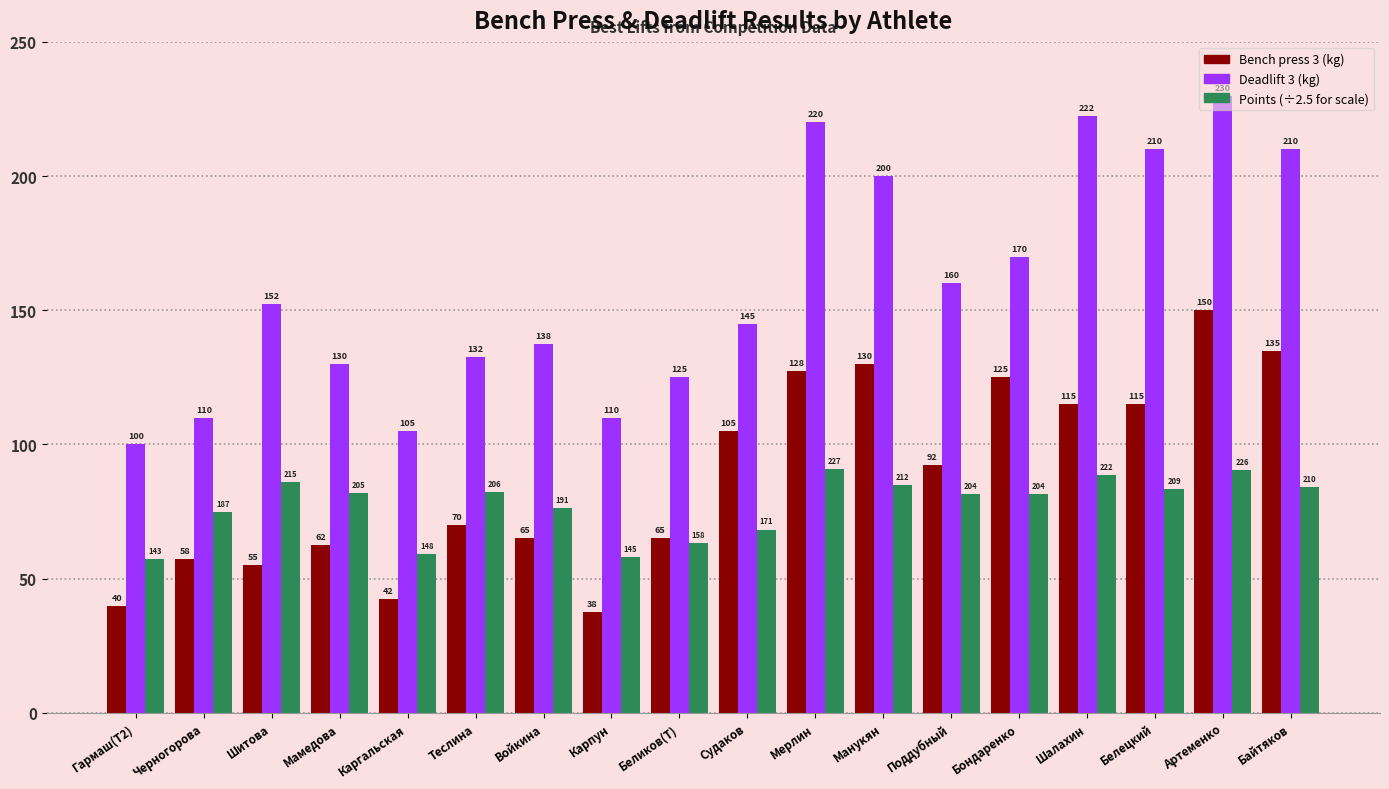

What position from the right is Артеменко?

2